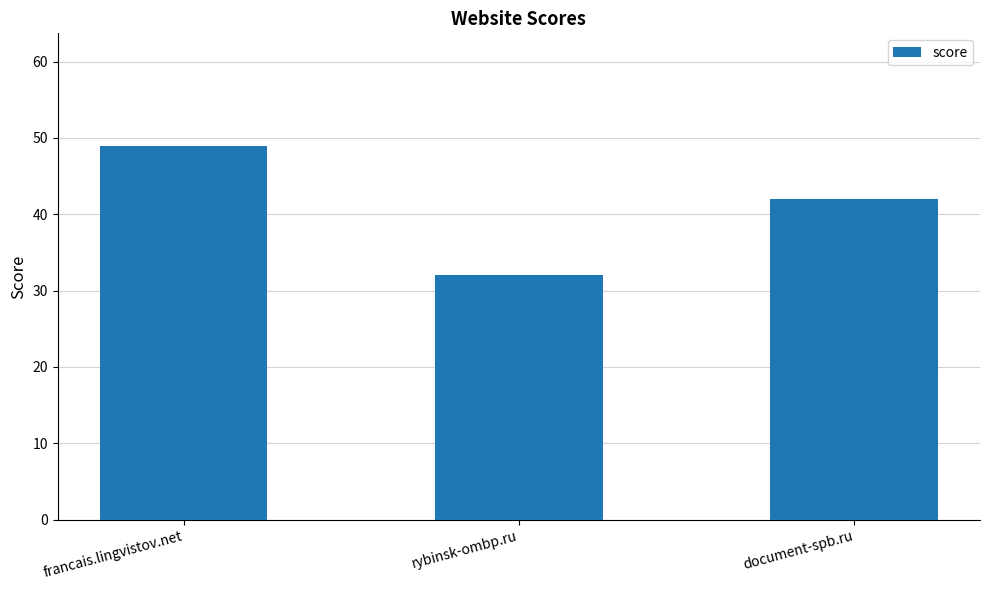

Reading right to left, what are all the values shown in this chart?

42	32	49